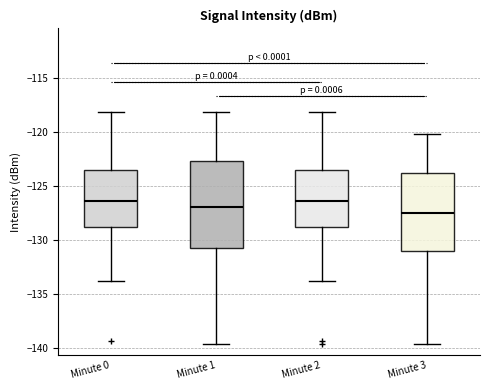

Reading left to right, read every box against the y-axis: the position of its median line, the range the box covers, and the ends of its whiskers. The values are not printed on the chart, so give them approximately, as read against the axis.

Minute 0: median -126.5, box -129.0 to -123.5, whiskers -134.0 to -118.0
Minute 1: median -127.0, box -131.0 to -122.5, whiskers -139.5 to -118.0
Minute 2: median -126.5, box -129.0 to -123.5, whiskers -134.0 to -118.0
Minute 3: median -127.5, box -131.0 to -124.0, whiskers -139.5 to -120.0